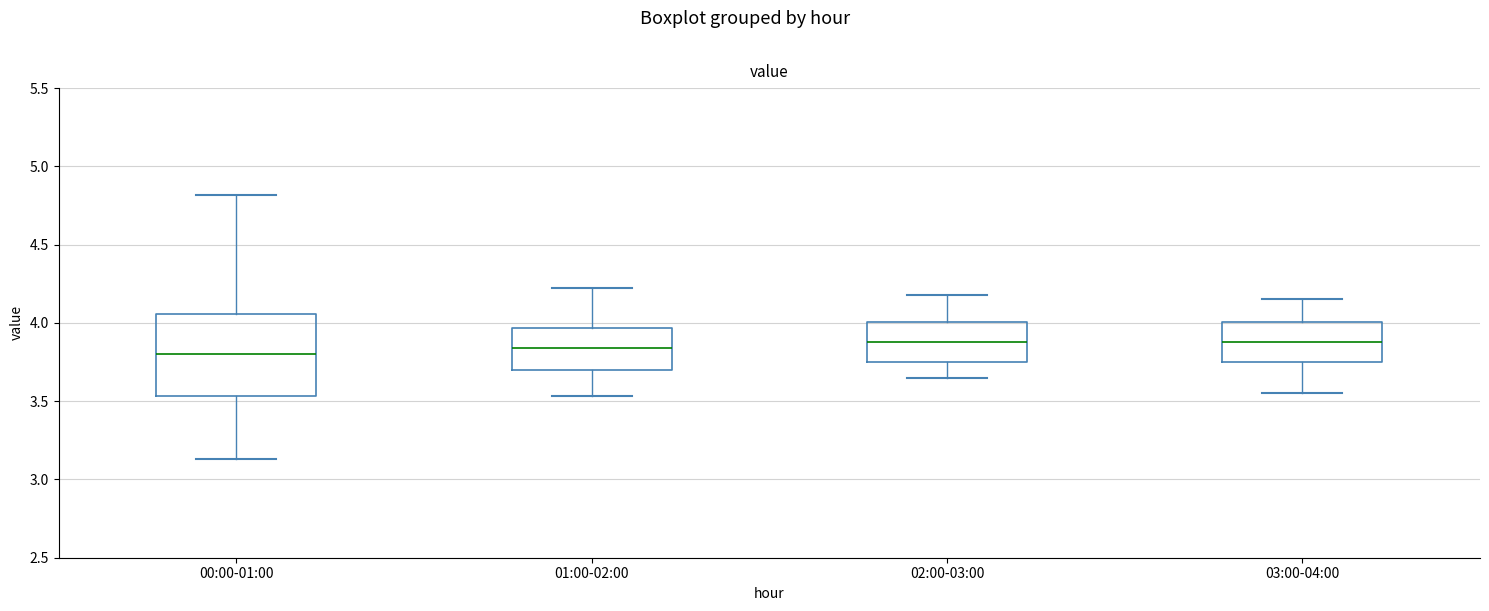

Reading left to right, read every box against the y-axis: the position of its median line, the range the box covers, and the ends of its whiskers. The values are not printed on the chart, so give them approximately, as read against the axis.

00:00-01:00: median 3.80, box 3.55 to 4.05, whiskers 3.15 to 4.80
01:00-02:00: median 3.85, box 3.70 to 3.95, whiskers 3.55 to 4.20
02:00-03:00: median 3.90, box 3.75 to 4.00, whiskers 3.65 to 4.20
03:00-04:00: median 3.90, box 3.75 to 4.00, whiskers 3.55 to 4.15